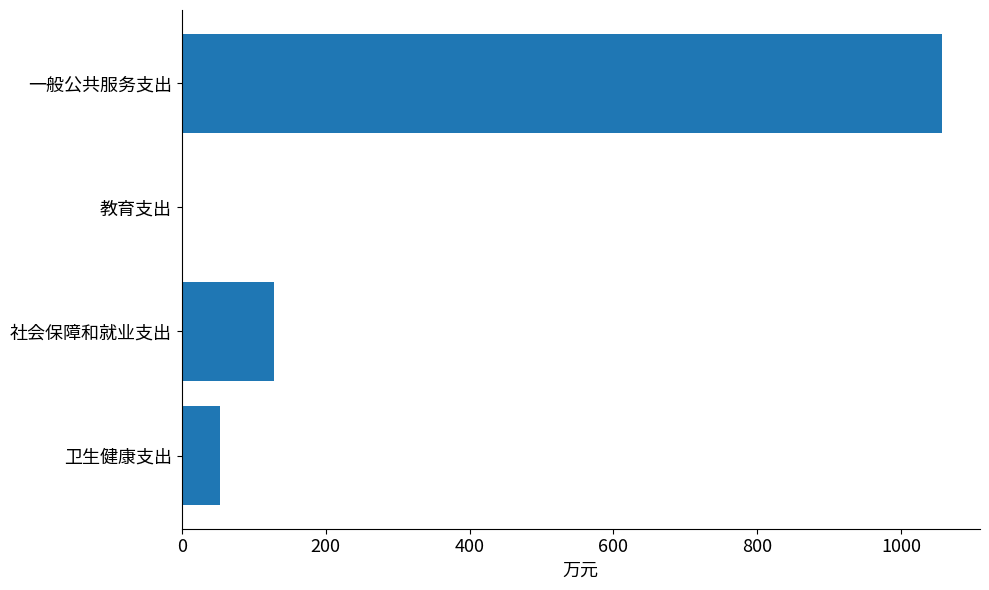

What is the average value?

310.0